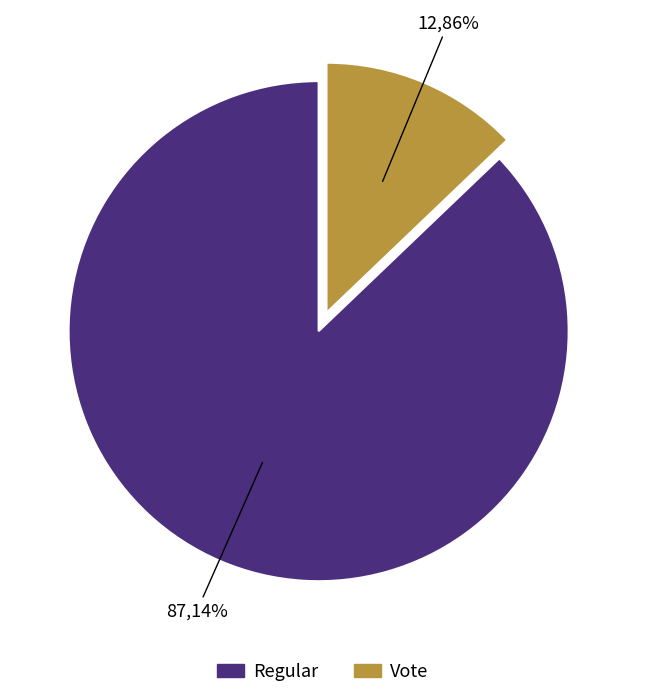

Is there a majority slice in this chart?

Yes